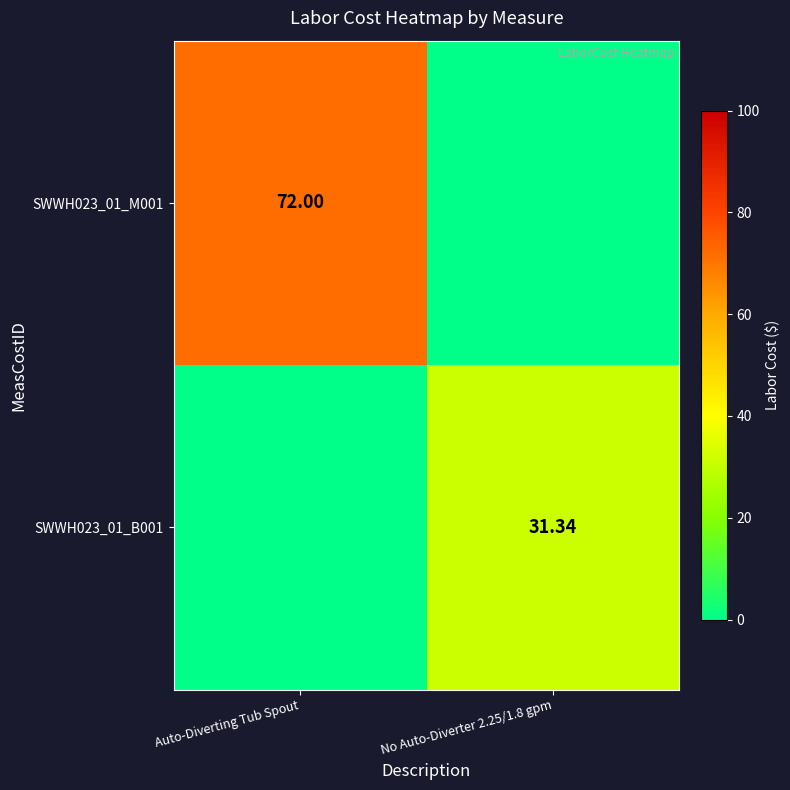

Which category has the highest value in the SWWH023_01_M001 series?

Auto-Diverting Tub Spout